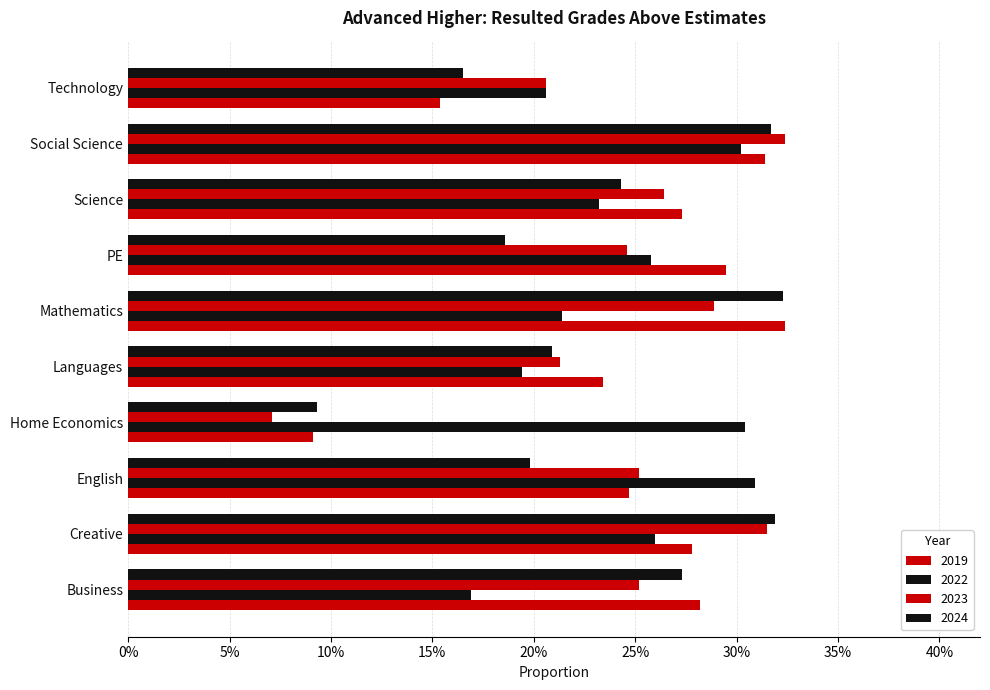

At which category does the chart reach its peak across all series?

Mathematics